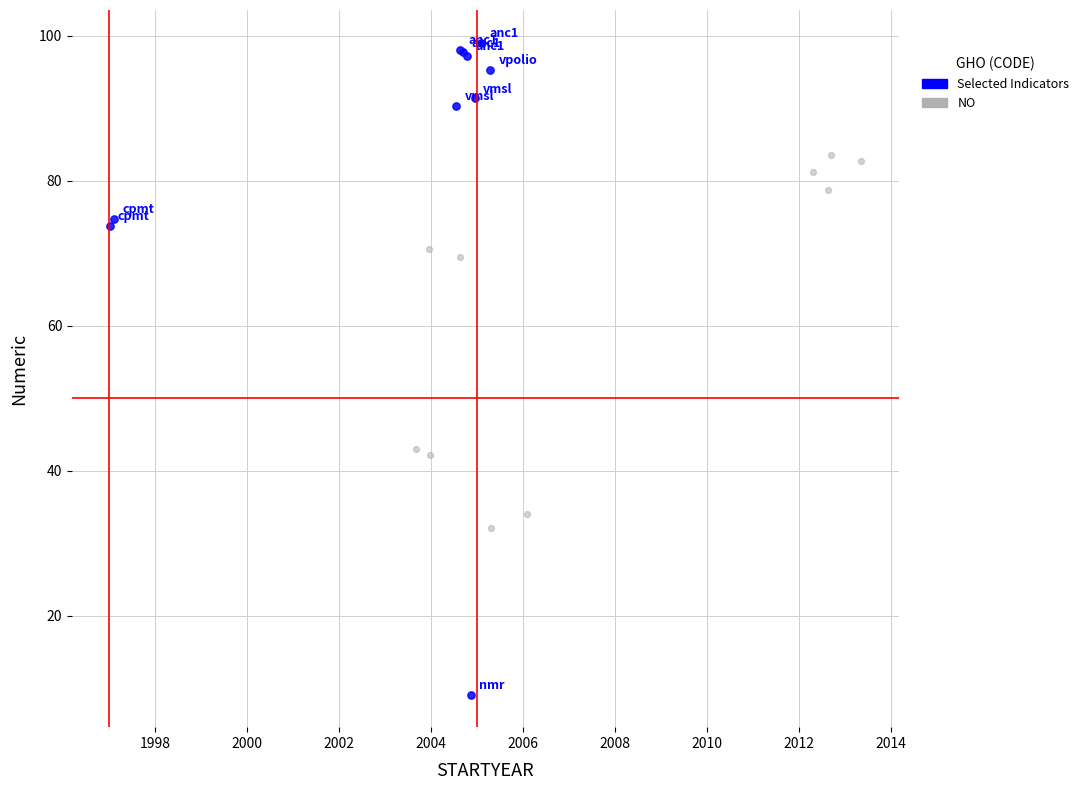

Which series reaches the maximum Y coordinate?

Selected Indicators